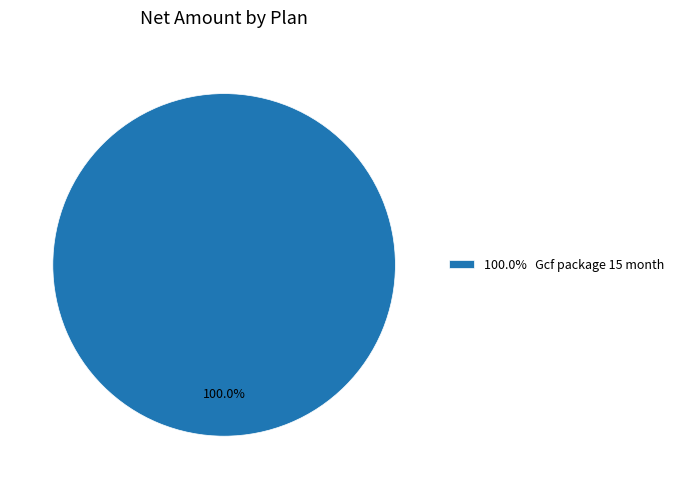

Which slice represents more than half of the pie?

100.0% Gcf package 15 month